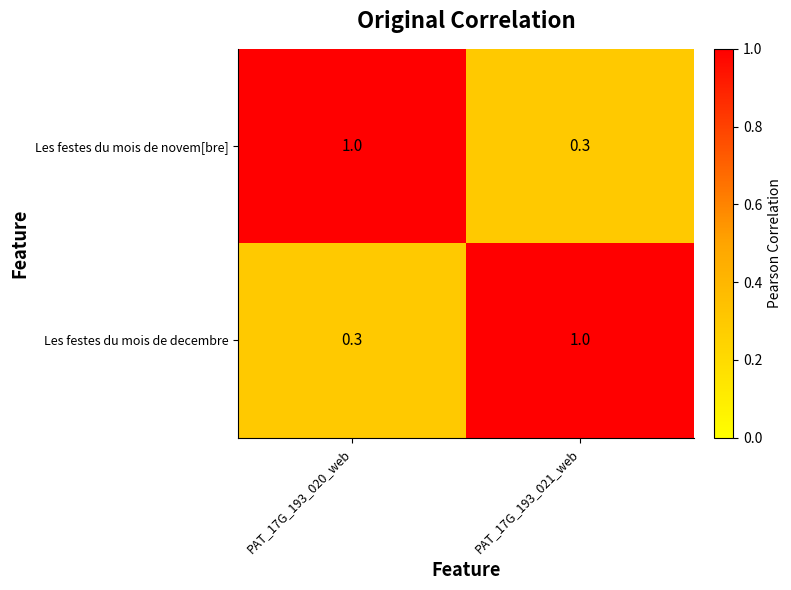

What is the sum of the Les festes du mois de novem[bre] values at PAT_17G_193_020_web and PAT_17G_193_021_web?

1.3